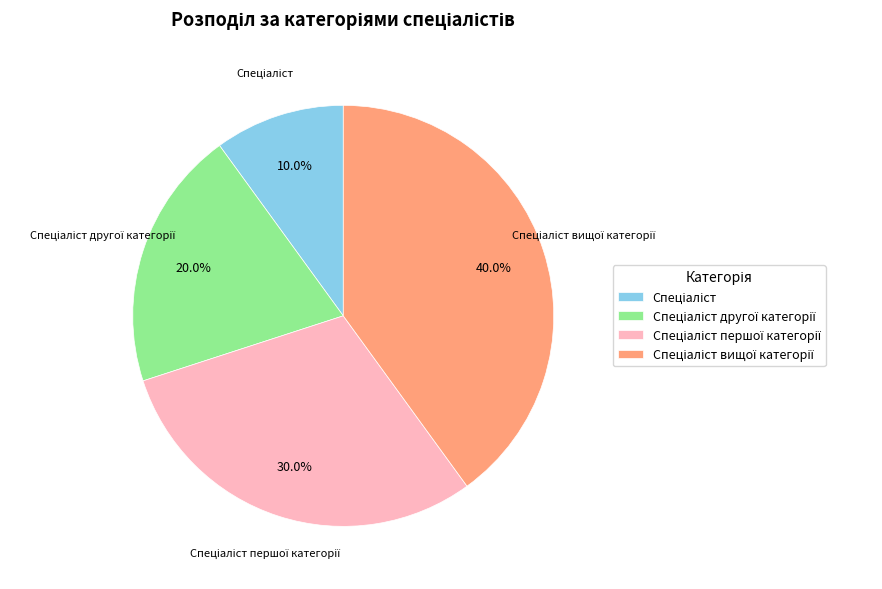

Does any single category account for the majority?

No